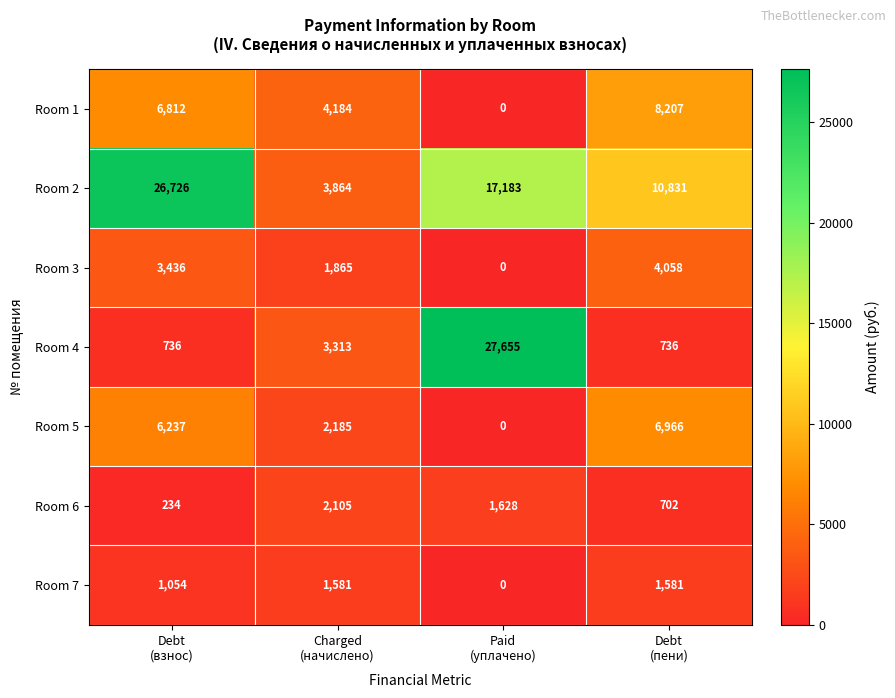

What is the average value of the Room 7 series?

1054